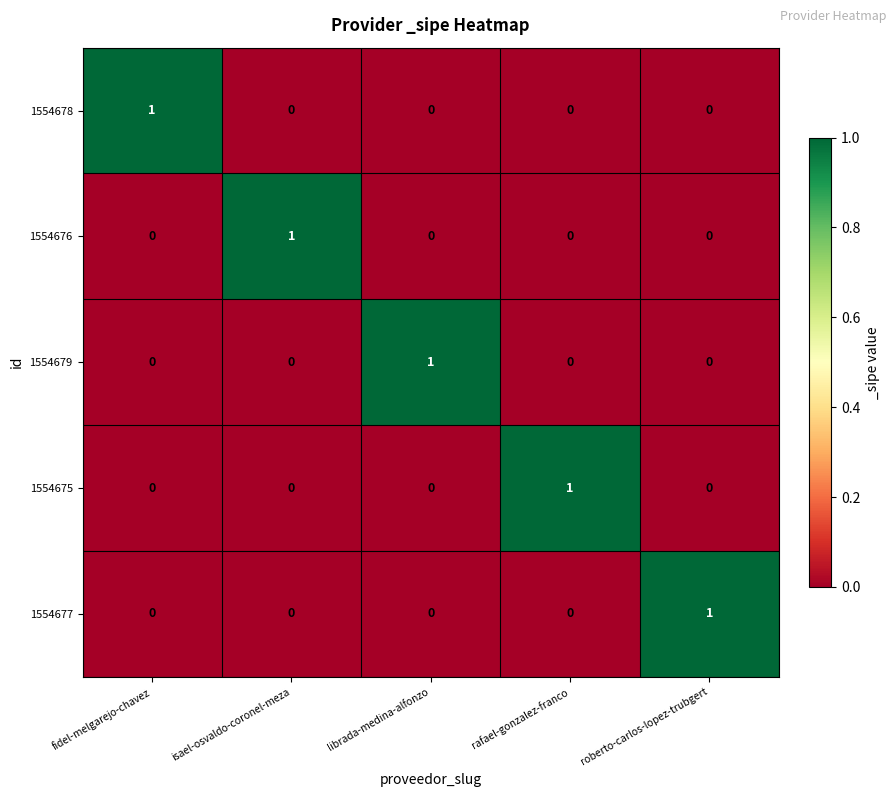

What is the spread (max minus min) of values at fidel-melgarejo-chavez?

1